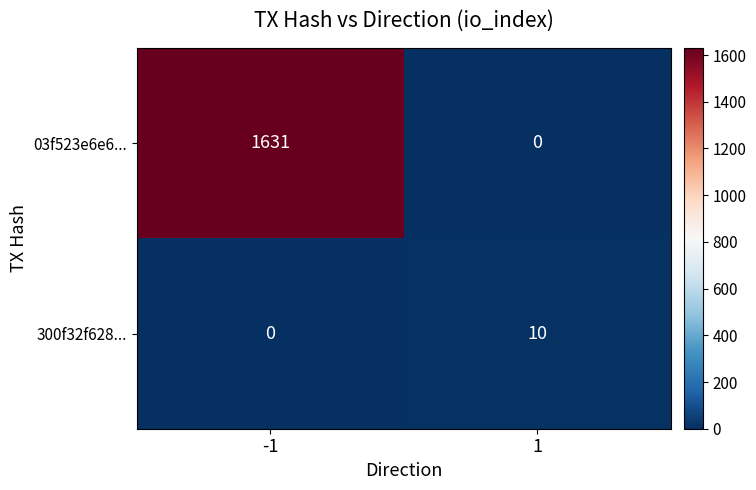

What is the average value of the 300f32f628... series?

5